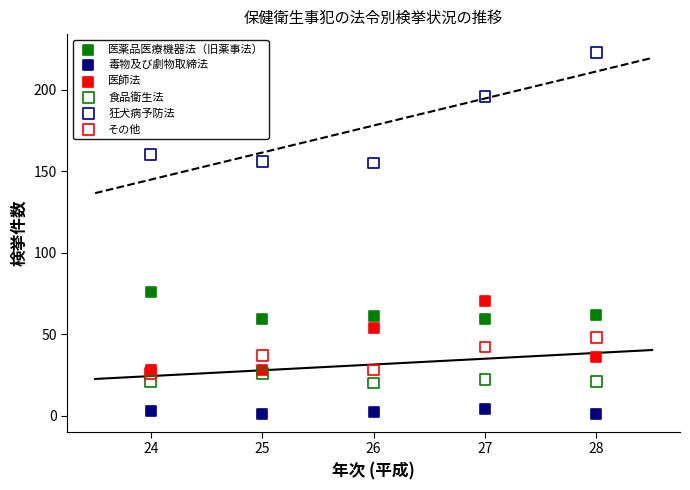

Across all series, what Y value is closest to 112?

76